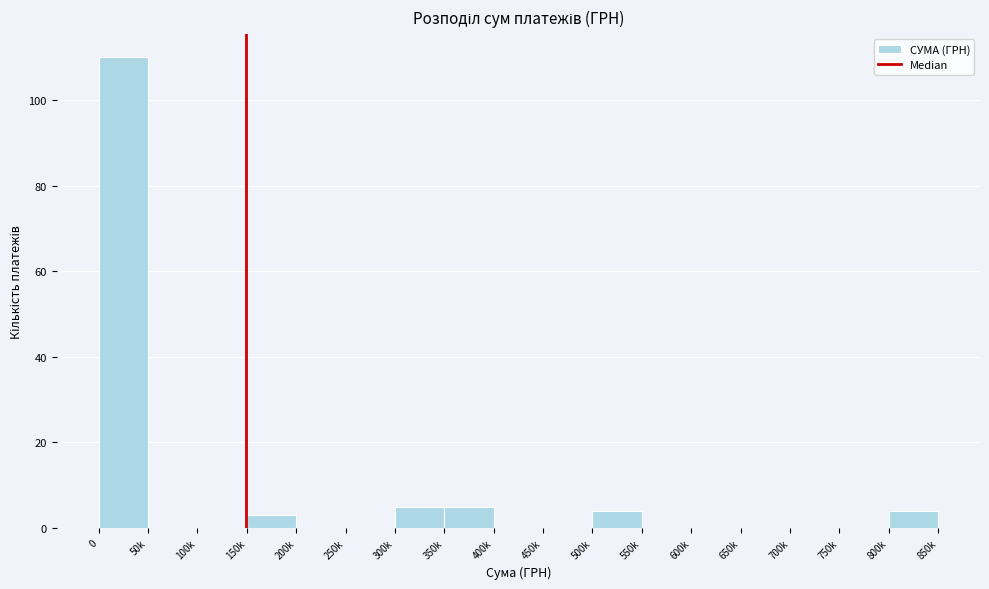

Reading right to left, extract all data points from this chart.

800k=4	750k=0	700k=0	650k=0	600k=0	550k=0	500k=4	450k=0	400k=0	350k=5	300k=5	250k=0	200k=0	150k=3	100k=0	50k=0	0=110